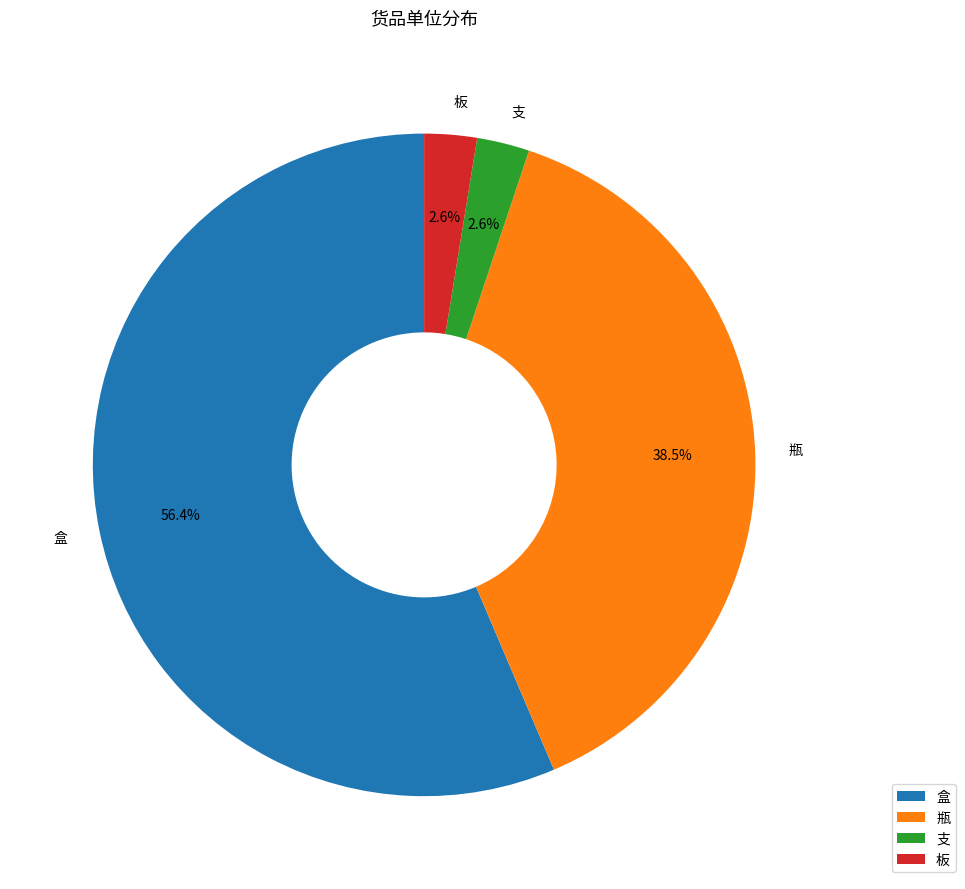

Is there a majority slice in this chart?

Yes